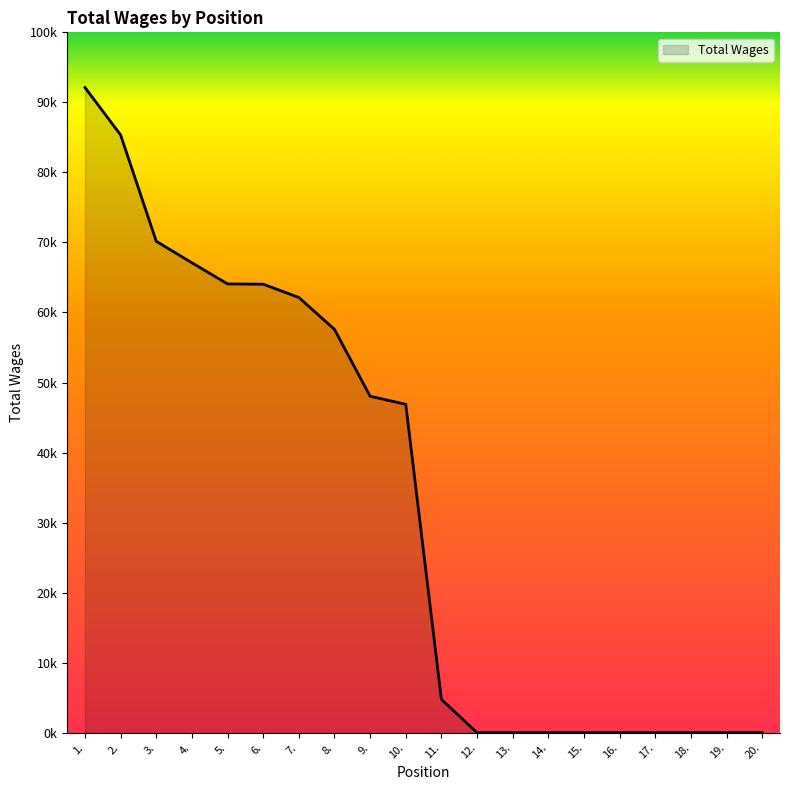

What is the ratio of the value at 9. to the value at 3.?

0.7